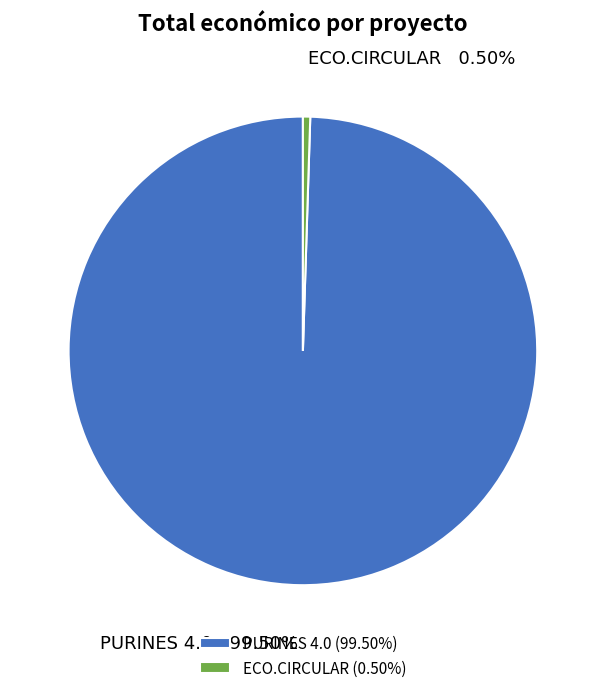

Is the sum of ECO.CIRCULAR and PURINES 4.0 greater than half?

Yes